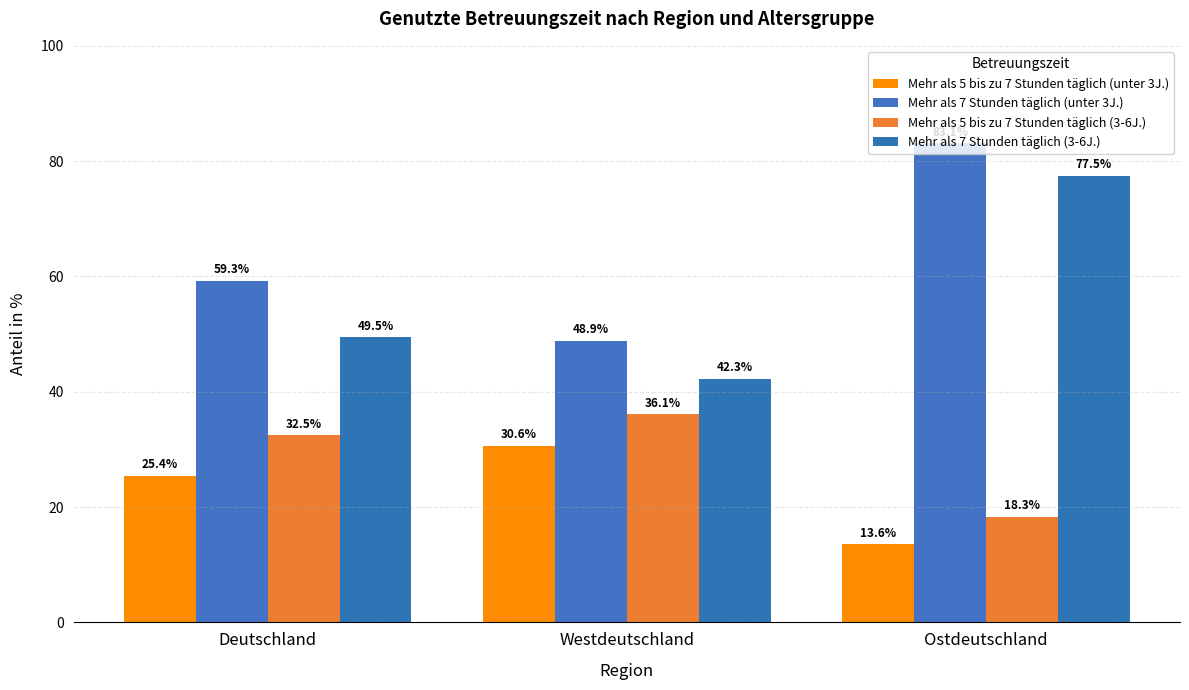

How many data points in Mehr als 5 bis zu 7 Stunden täglich (3-6J.) are less than 32?

1